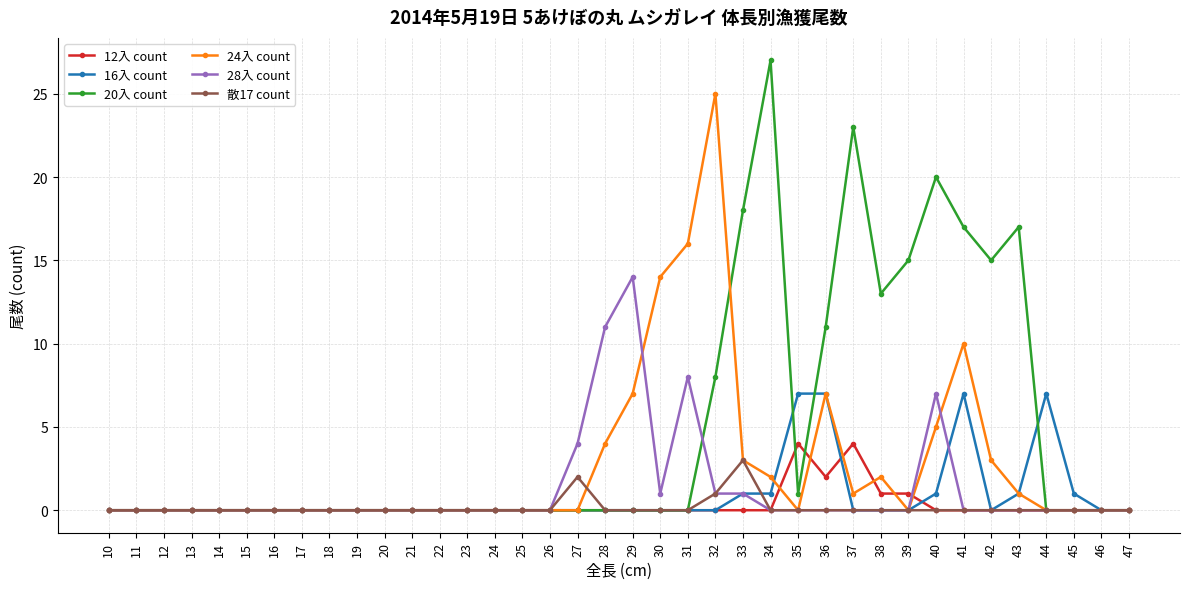

What is the sum of all 20入 count values?

185